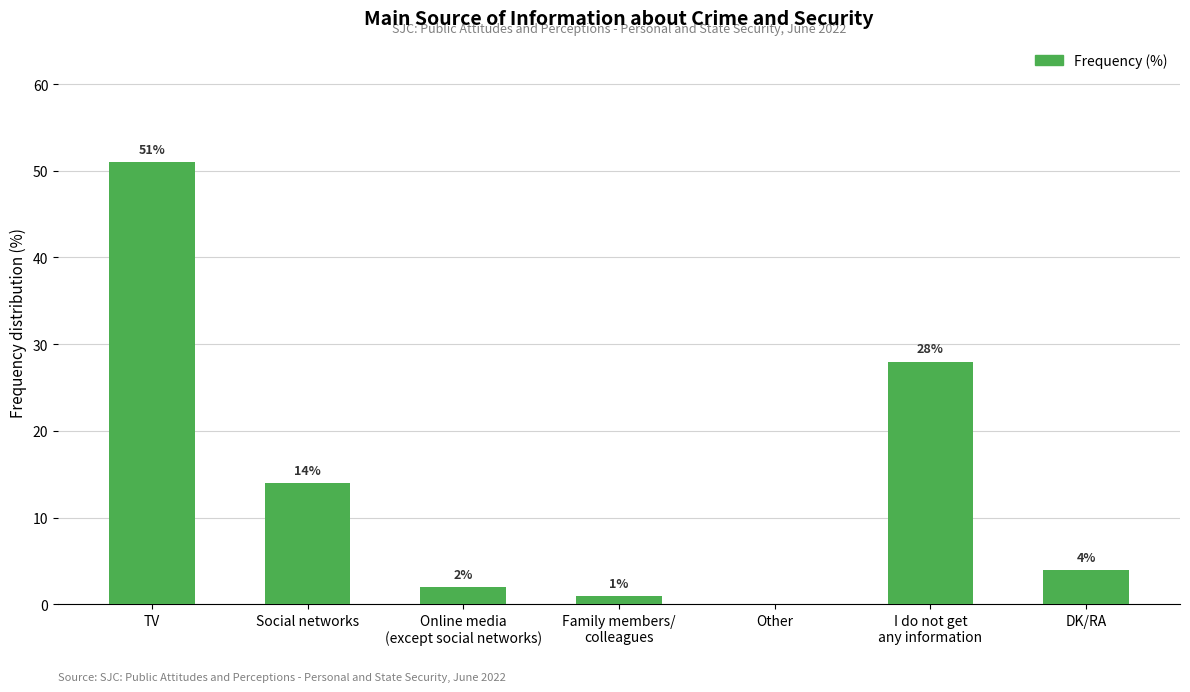

What is the change in value from Other to DK/RA?

+4